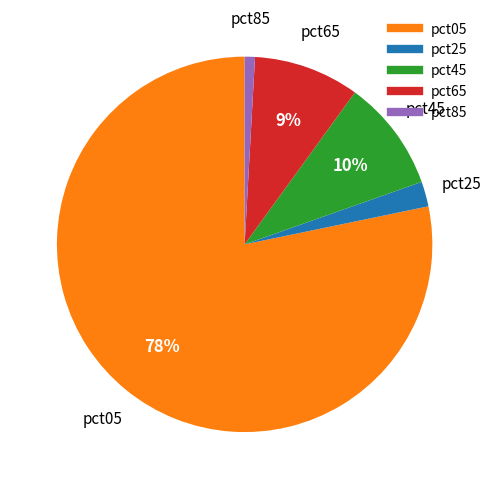

Which slice is the smallest?

pct85